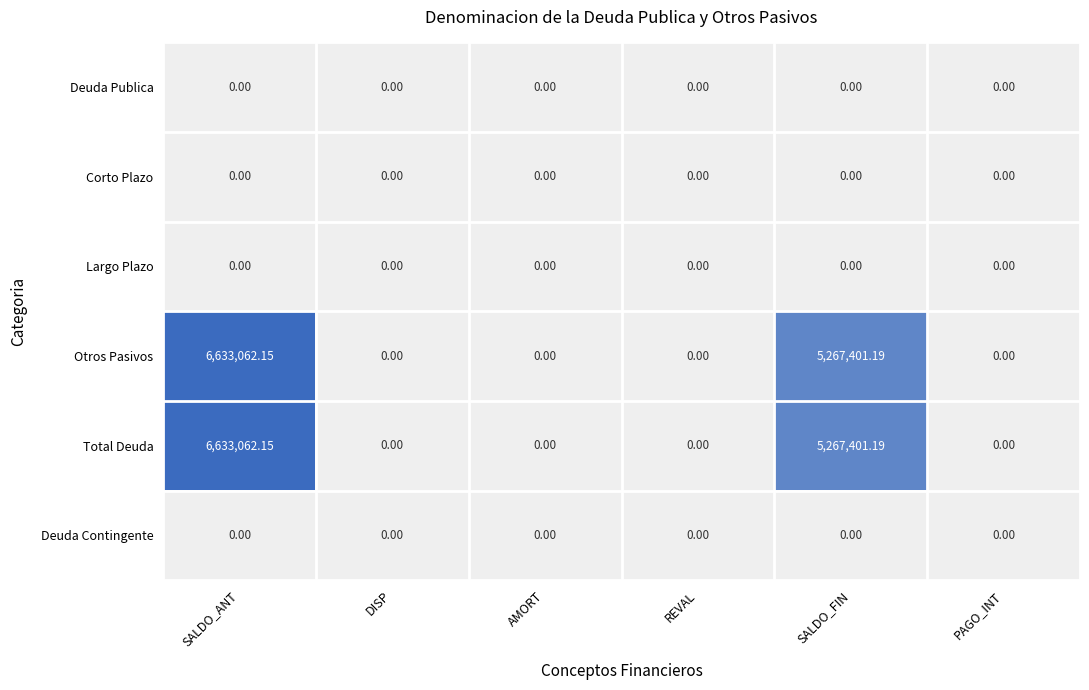

At which category is the sum across all series the highest?

SALDO_ANT